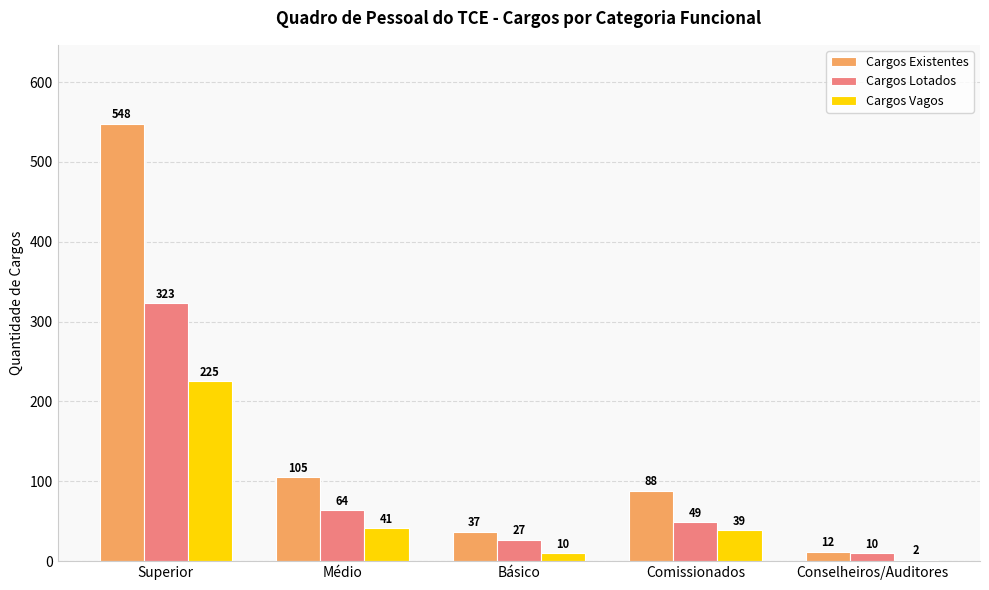

Rank the series by their average value, from highest to lowest.

Cargos Existentes, Cargos Lotados, Cargos Vagos